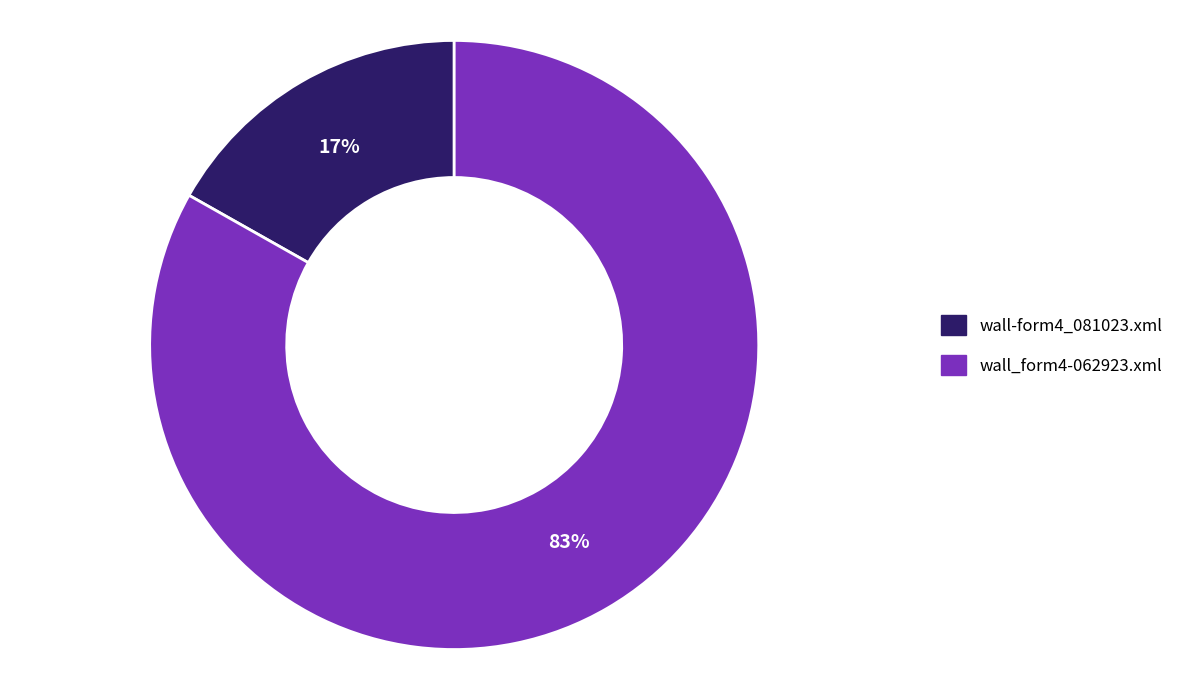

True or false: wall-form4_081023.xml accounts for 17% of the total.

True